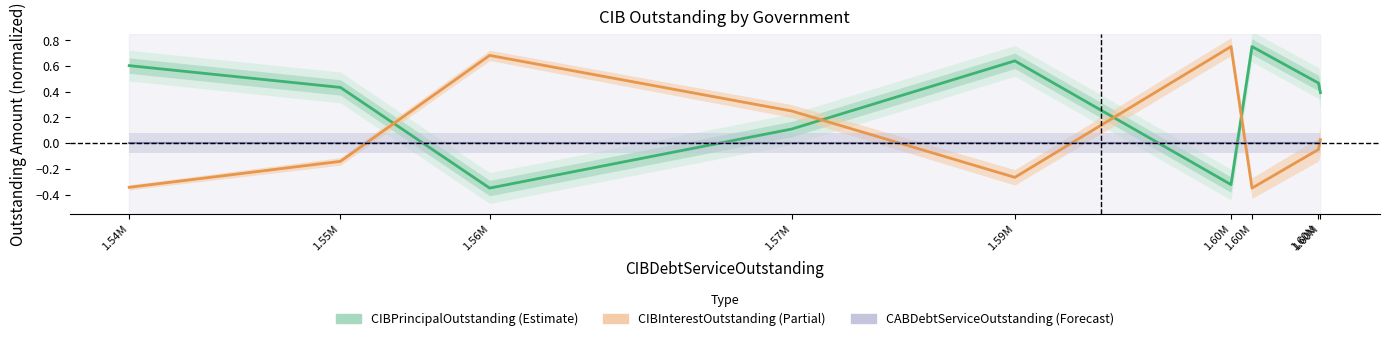

What is the total value across all series at 1.60M?

0.4